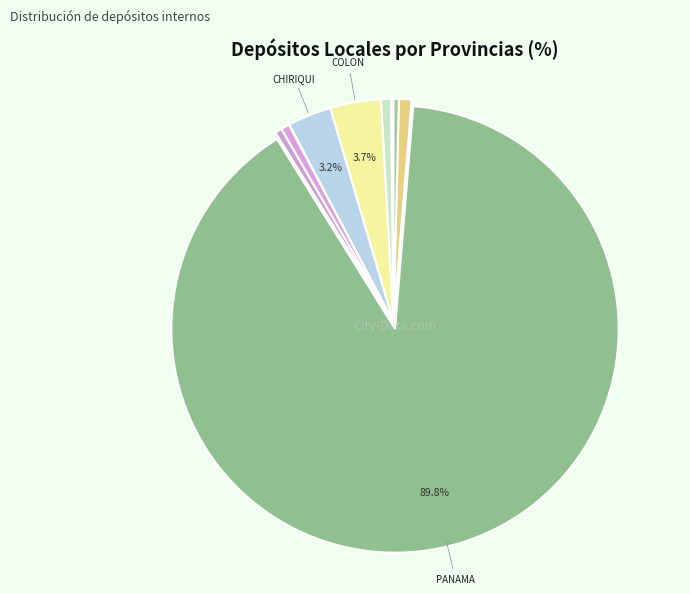

What is the smallest slice in the pie chart?

DARIEN